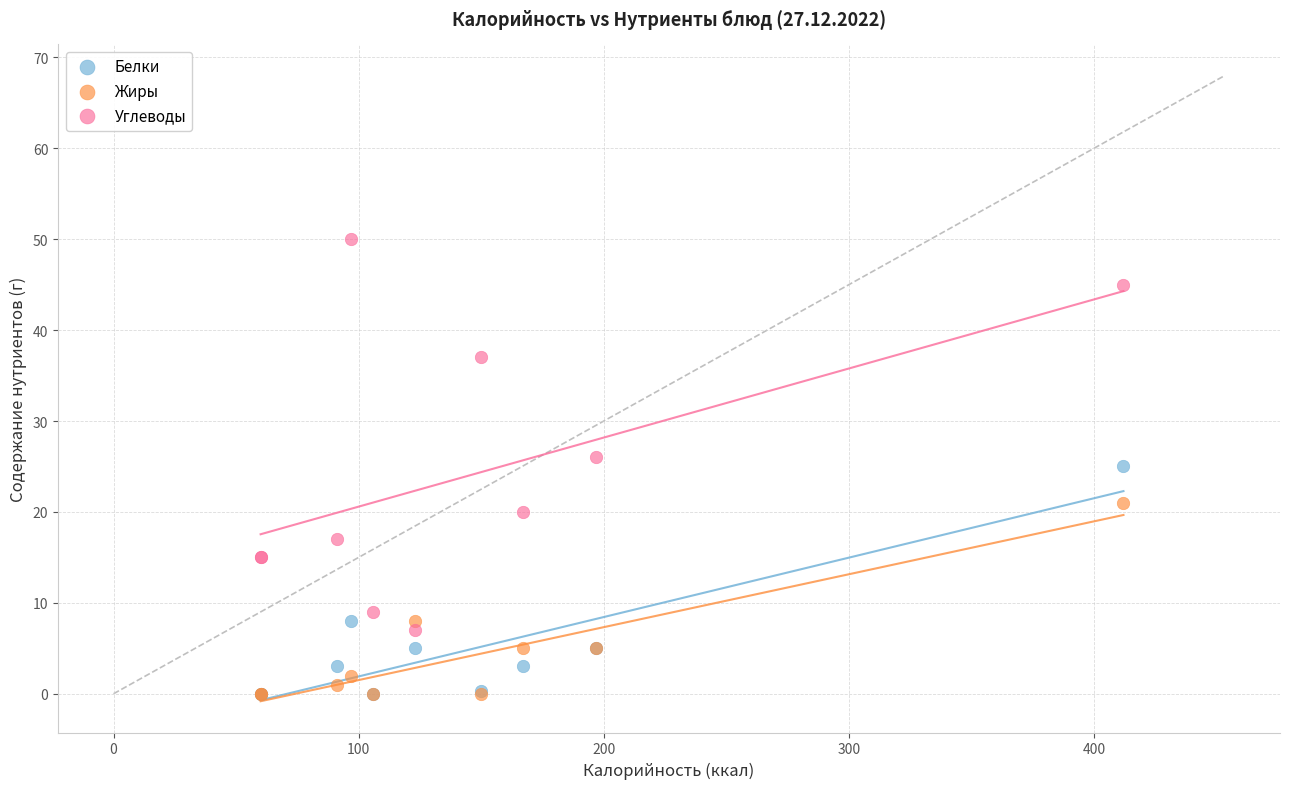

Which series has the largest Y range (max minus min)?

Углеводы